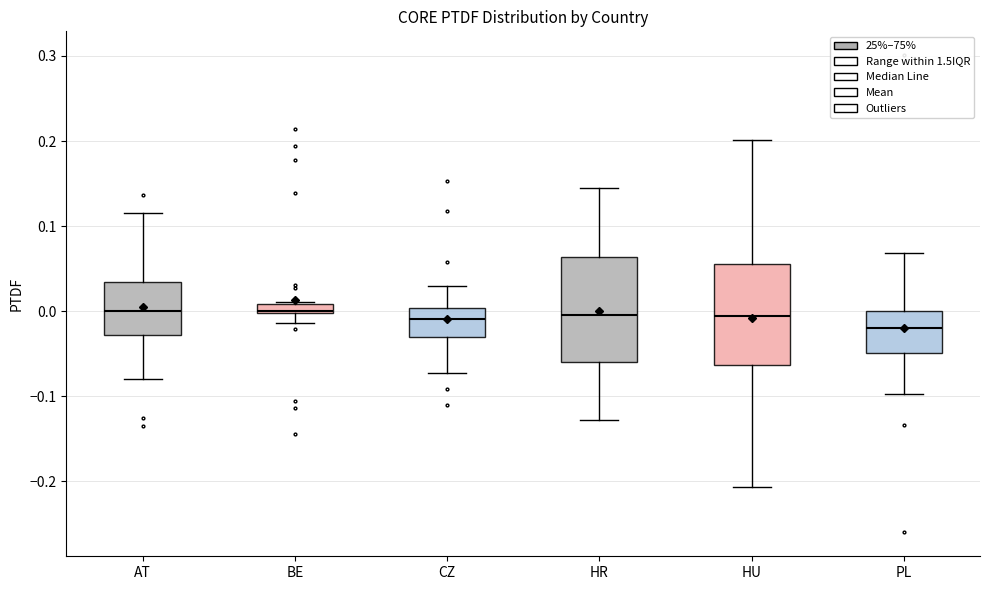

Where does the upper whisker of the box for HR end on the y-axis? The values are not printed on the chart, so give them approximately, as read against the axis.

0.14